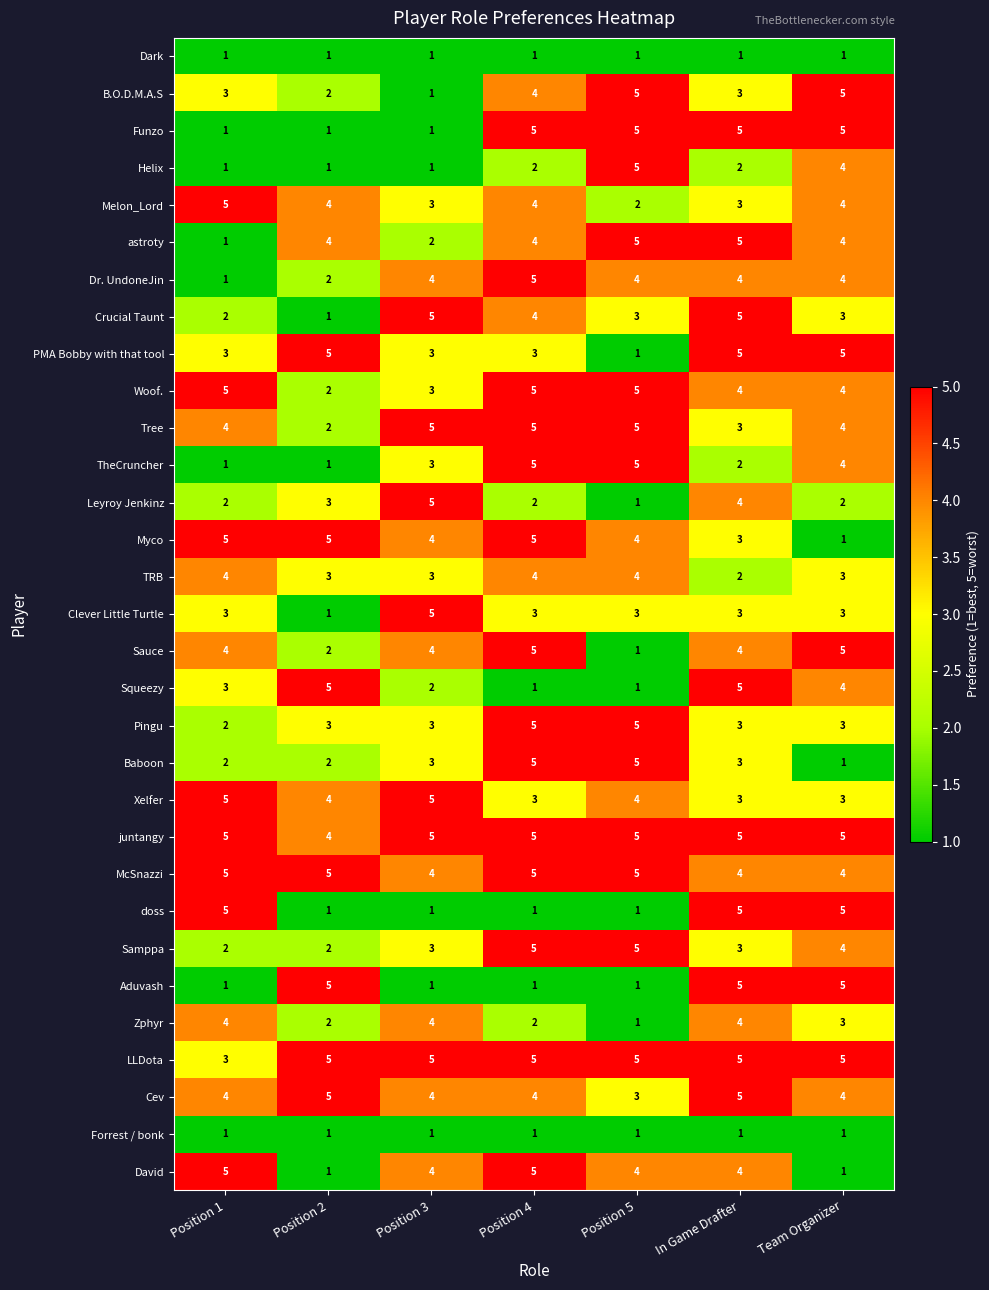

What is the difference between the highest and lowest values at Position 5?

4